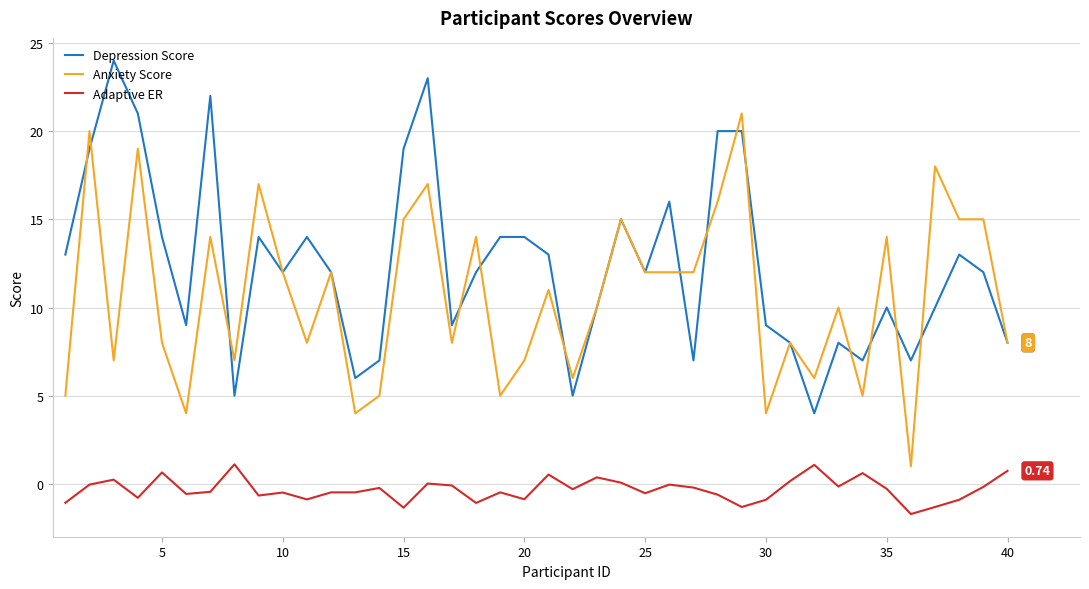

True or false: Adaptive ER and Anxiety Score intersect in this chart.

False